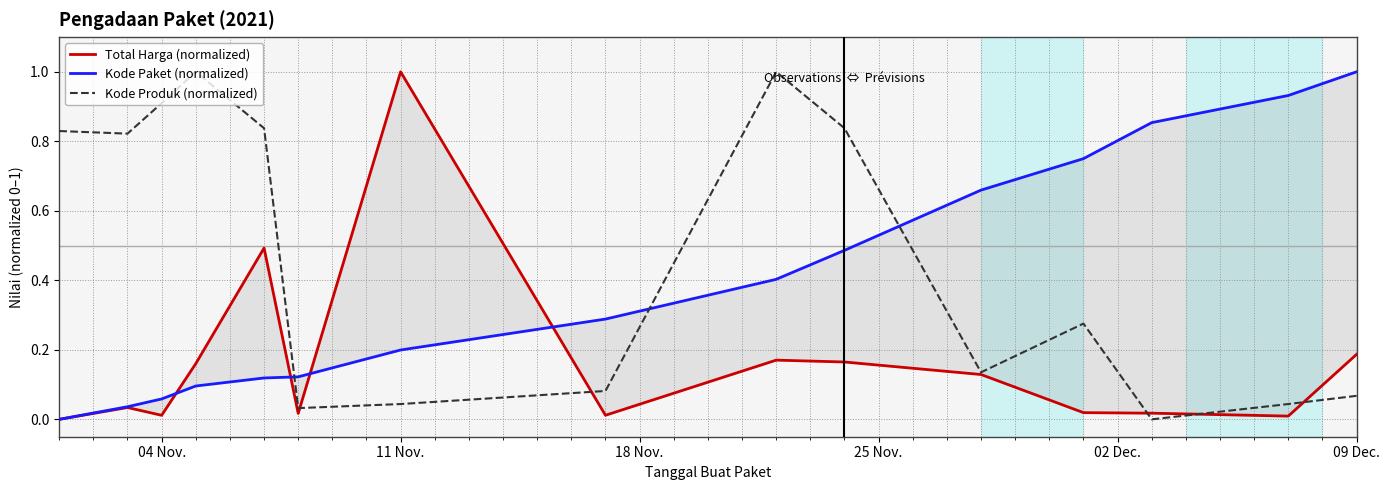

What is the highest value of the Kode Produk (normalized) series?

1.0